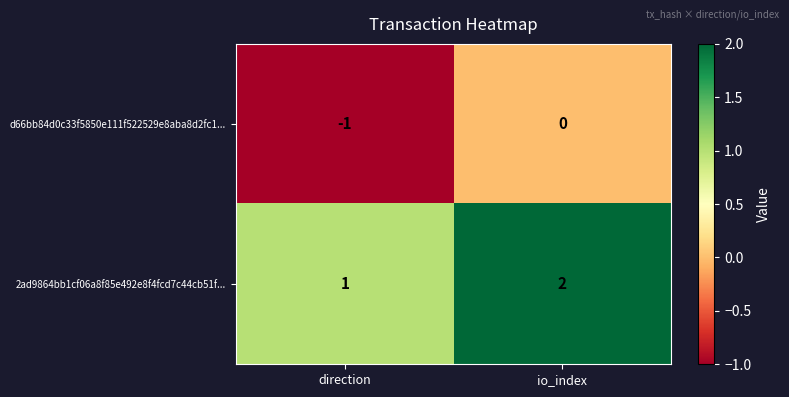

What is the sum of all 2ad9864bb1cf06a8f85e492e8f4fcd7c44cb51f... values?

3